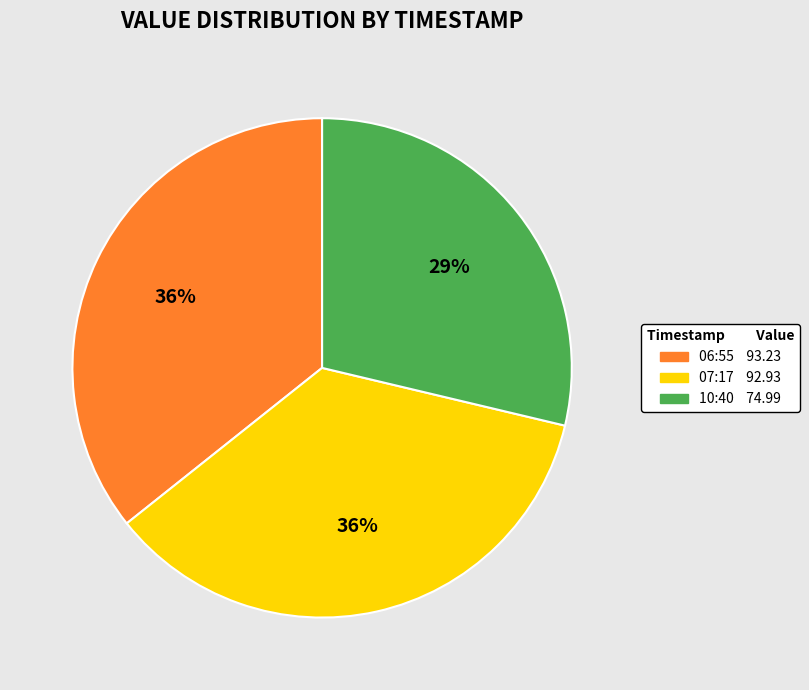

Is there a majority slice in this chart?

No